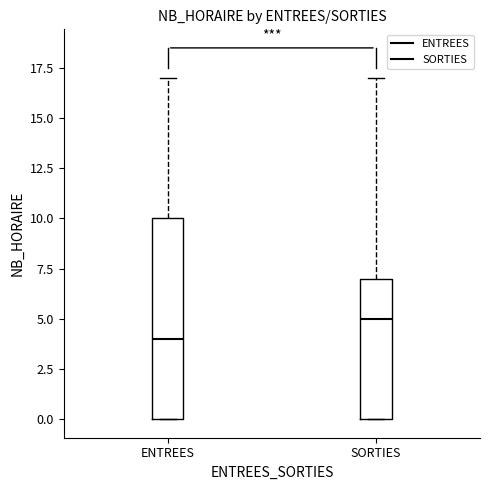

Where does the upper whisker of the box for ENTREES end on the y-axis? The values are not printed on the chart, so give them approximately, as read against the axis.

17